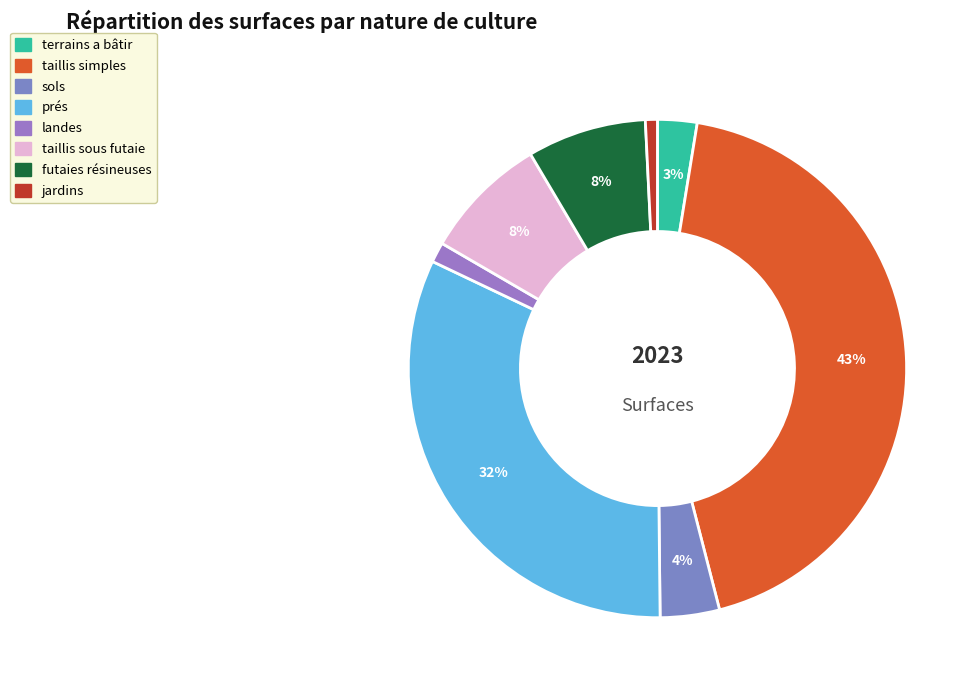

Do jardins and prés together represent more than half of the pie?

No